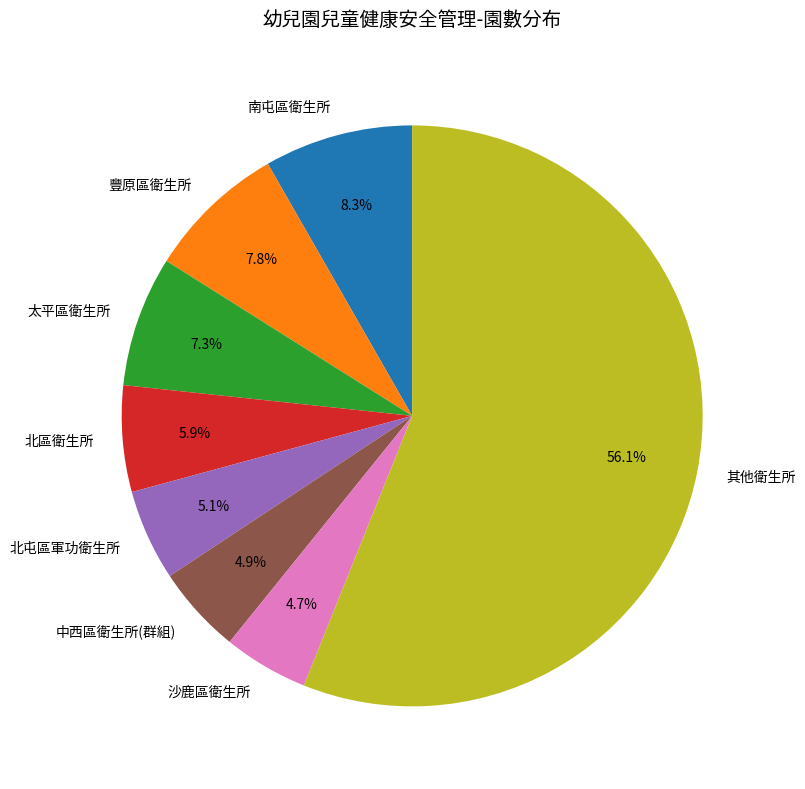

Count the number of slices in the pie.

8